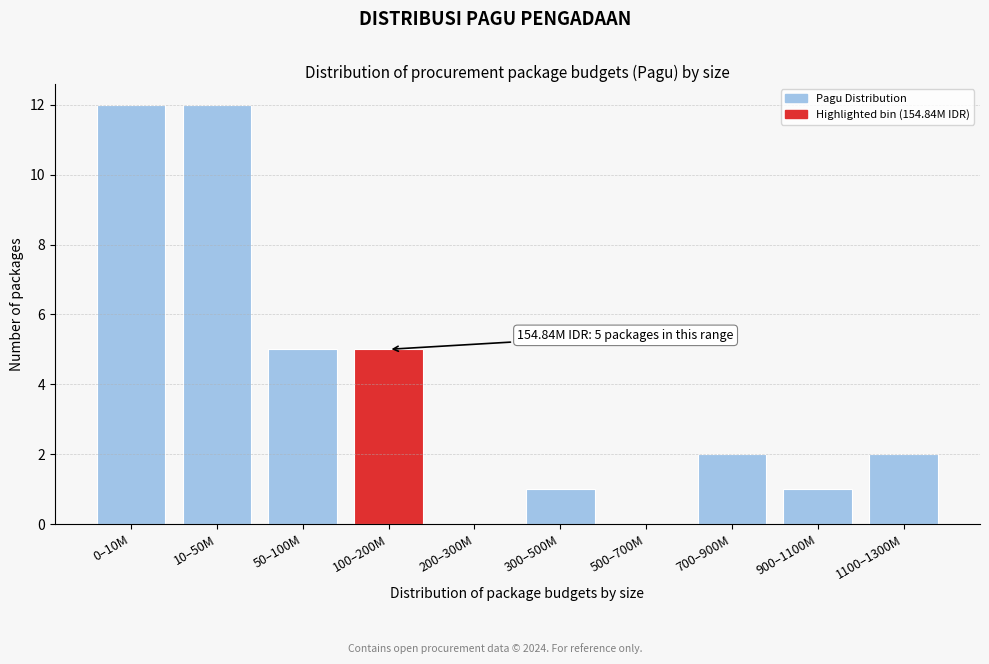

Reading right to left, extract all data points from this chart.

1100–1300M=2	900–1100M=1	700–900M=2	500–700M=0	300–500M=1	200–300M=0	100–200M=5	50–100M=5	10–50M=12	0–10M=12